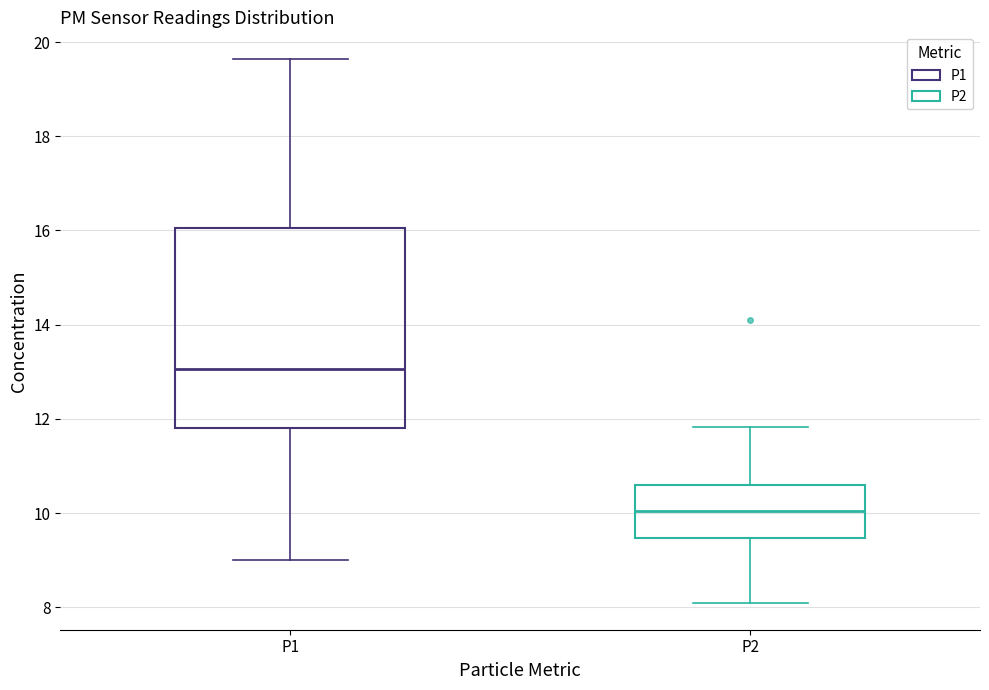

Comparing the boxes themselves (not the whiskers), which one is the tallest?

P1